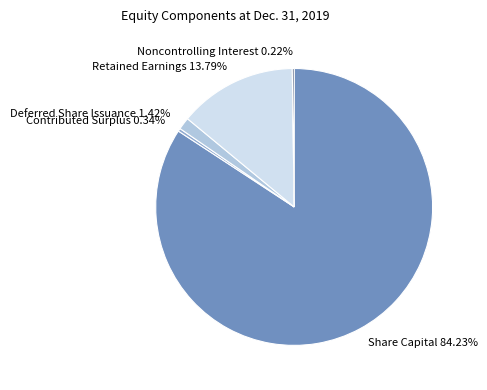

To the nearest percent, what is the difference between the largest and smallest slice percentages?

84%